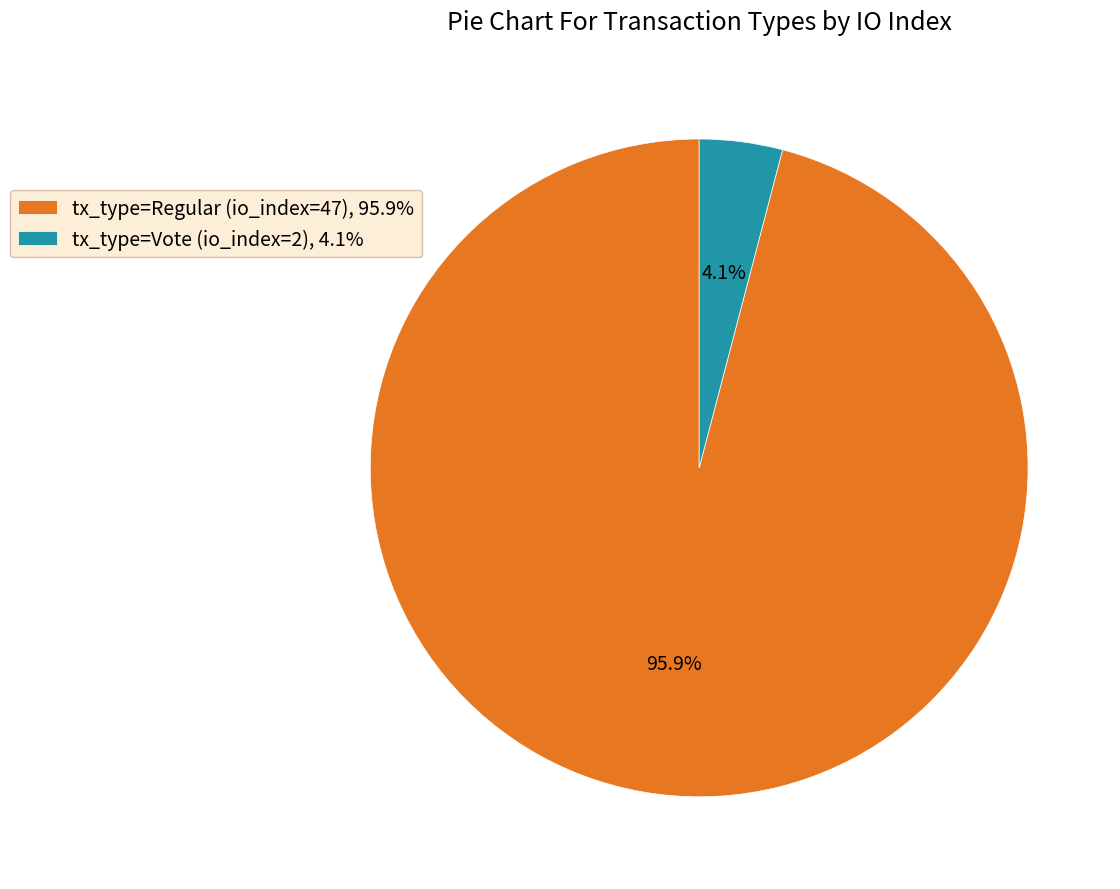

Between tx_type=Regular (io_index=47), 95.9% and tx_type=Vote (io_index=2), 4.1%, which is larger?

tx_type=Regular (io_index=47), 95.9%